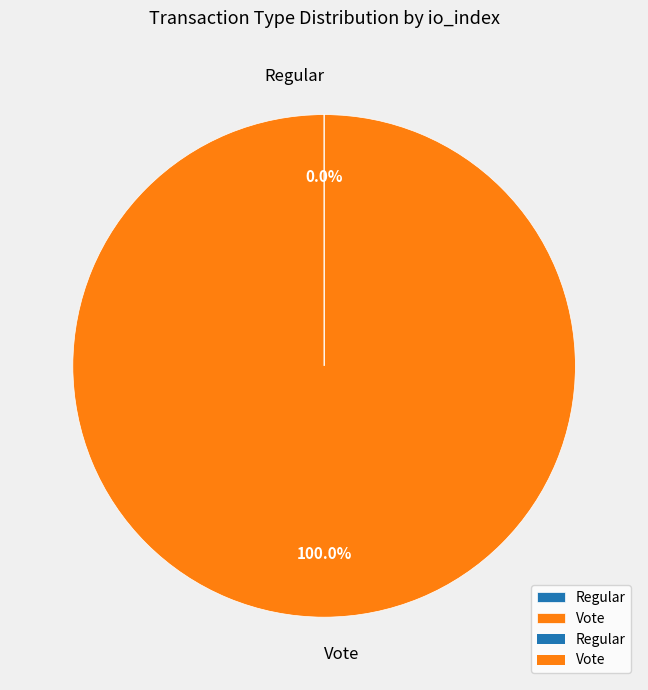

Which slice is the largest?

Vote